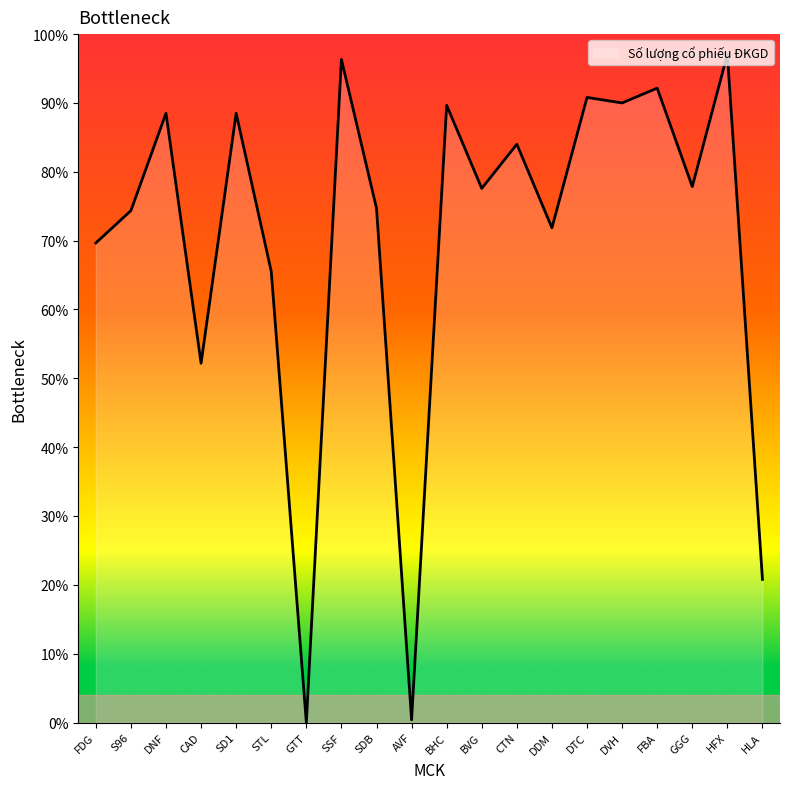

What is the approximate value at GGG?

77.9